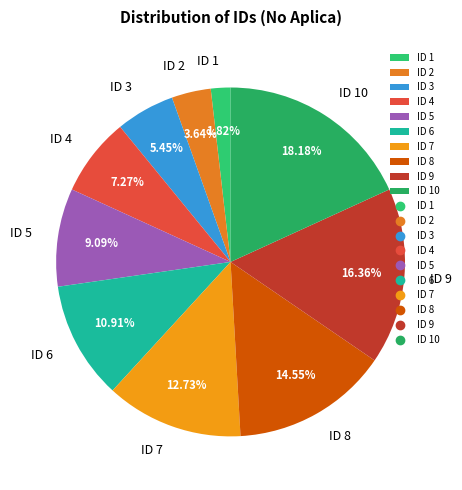

What is the smallest slice in the pie chart?

ID 1